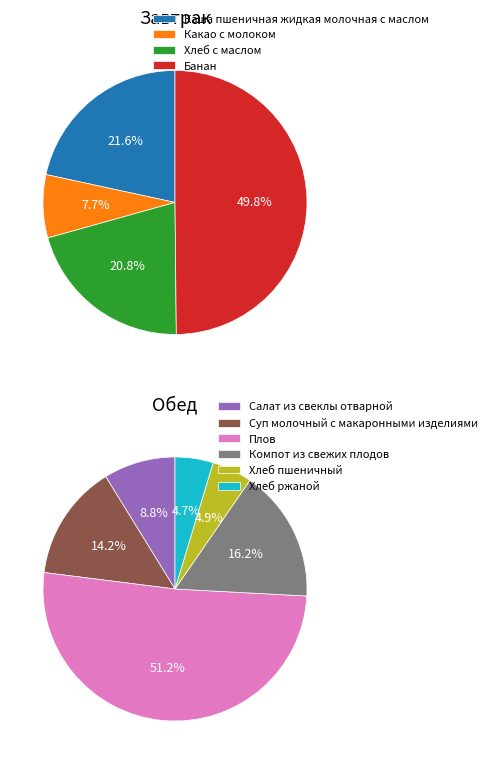

What is the smallest slice in the pie chart?

Хлеб ржаной